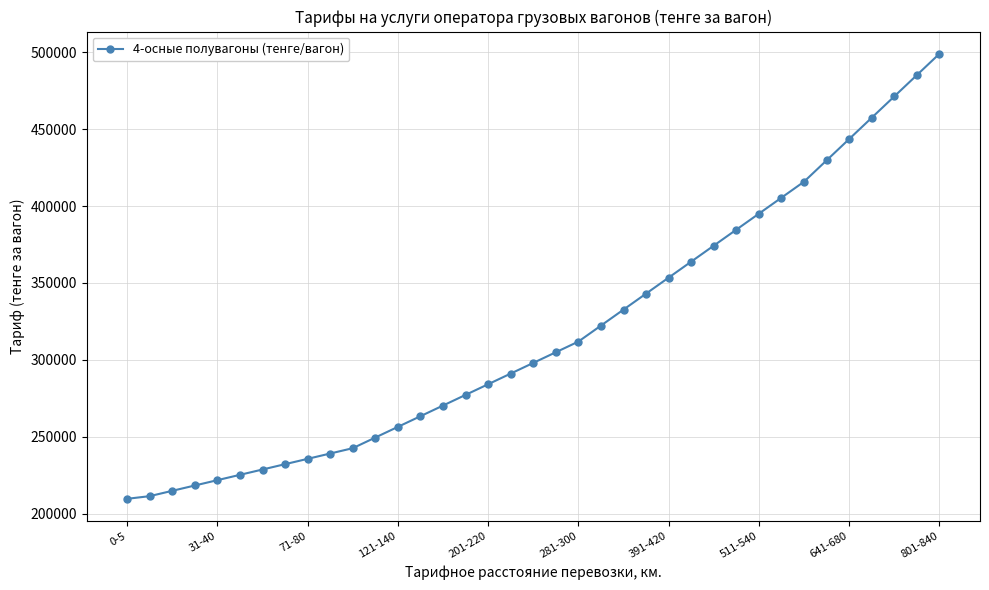

What is the difference between the second highest and second lowest values?

273735